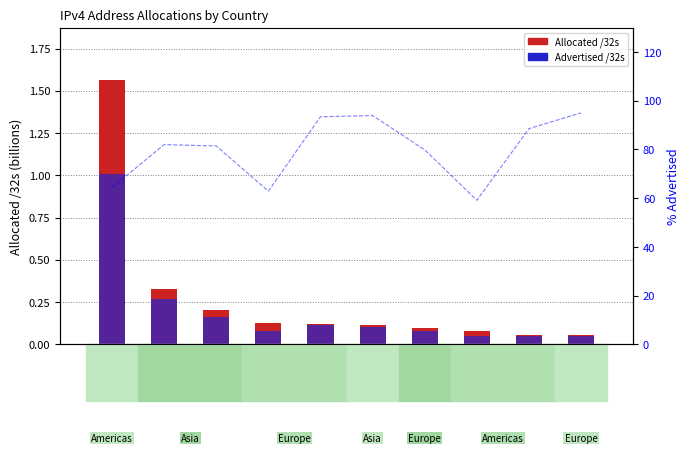

How many bars are there in each group?

2